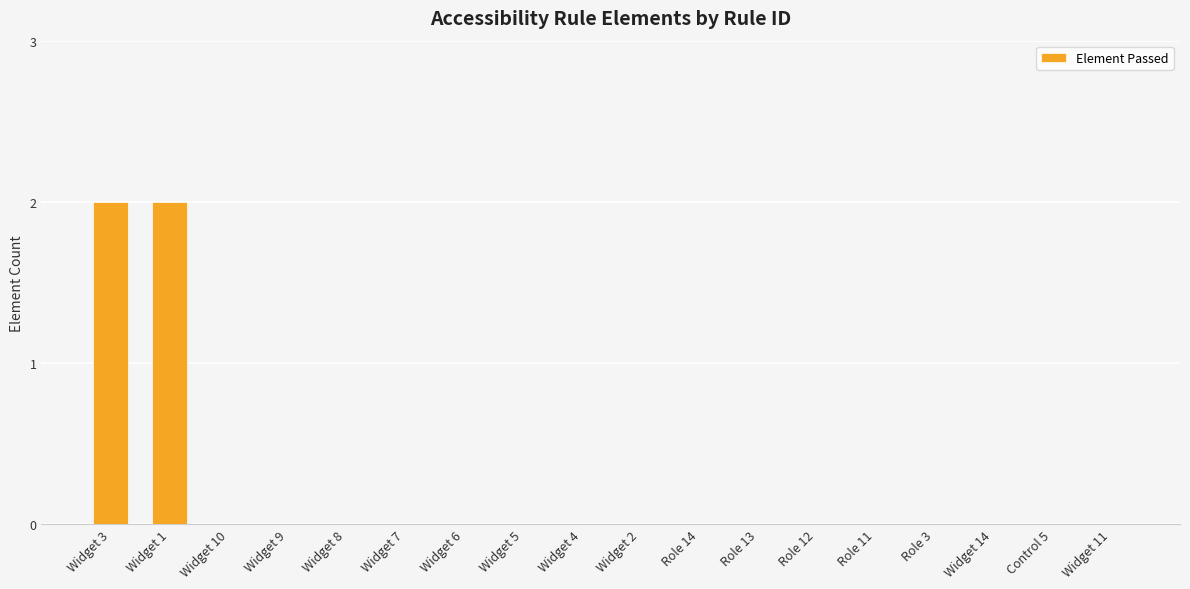

How many categories are shown in the chart?

18